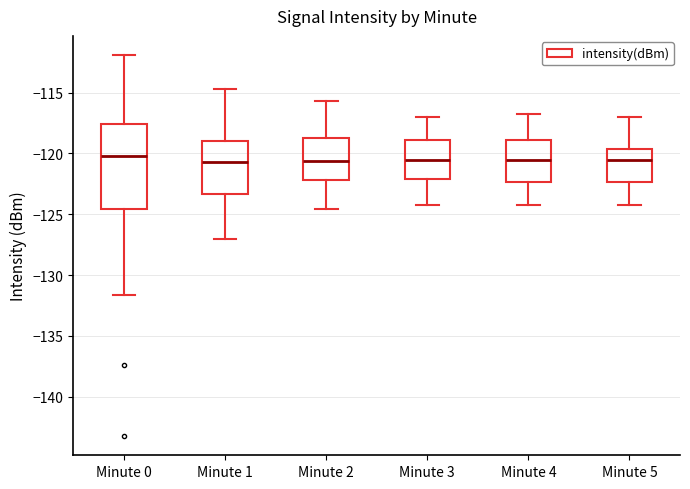

Reading left to right, transcribe this box plot: for each box, give where its median line is, the range the box spans, and where its two whiskers end, as read against the y-axis. The values are not printed on the chart, so give them approximately, as read against the axis.

Minute 0: median -120.0, box -124.5 to -117.5, whiskers -131.5 to -112.0
Minute 1: median -121.0, box -123.5 to -119.0, whiskers -127.0 to -114.5
Minute 2: median -120.5, box -122.0 to -118.5, whiskers -124.5 to -115.5
Minute 3: median -120.5, box -122.0 to -119.0, whiskers -124.0 to -117.0
Minute 4: median -120.5, box -122.5 to -119.0, whiskers -124.0 to -117.0
Minute 5: median -120.5, box -122.5 to -119.5, whiskers -124.0 to -117.0